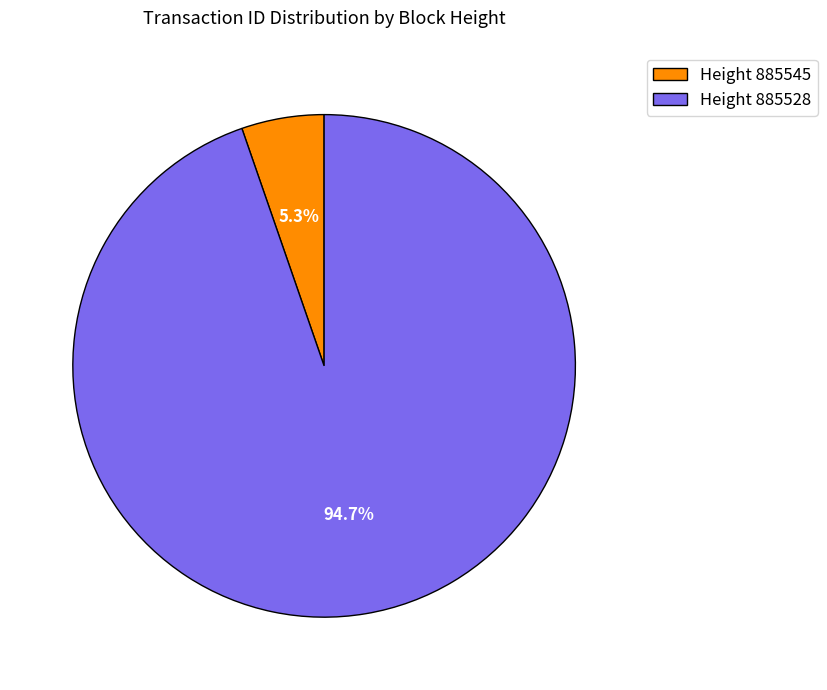

Rank the categories by value from highest to lowest.

Height 885528, Height 885545